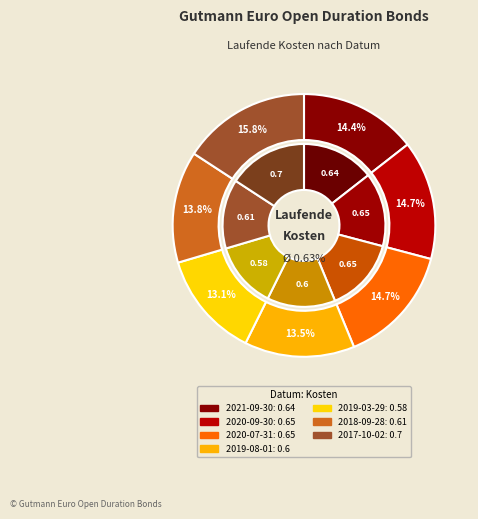

Which category has the biggest portion of the pie?

2017-10-02